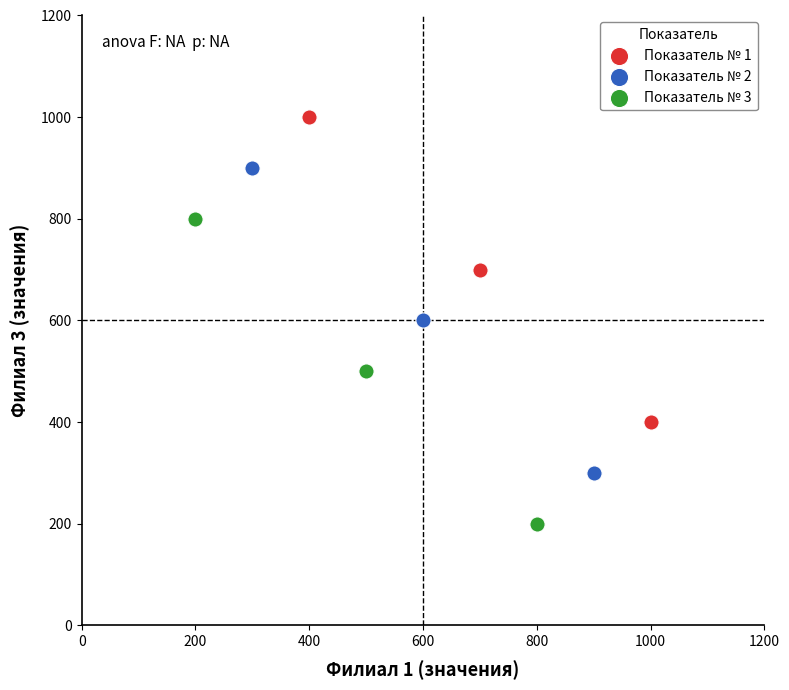

Which series reaches the maximum Y coordinate?

Показатель № 1